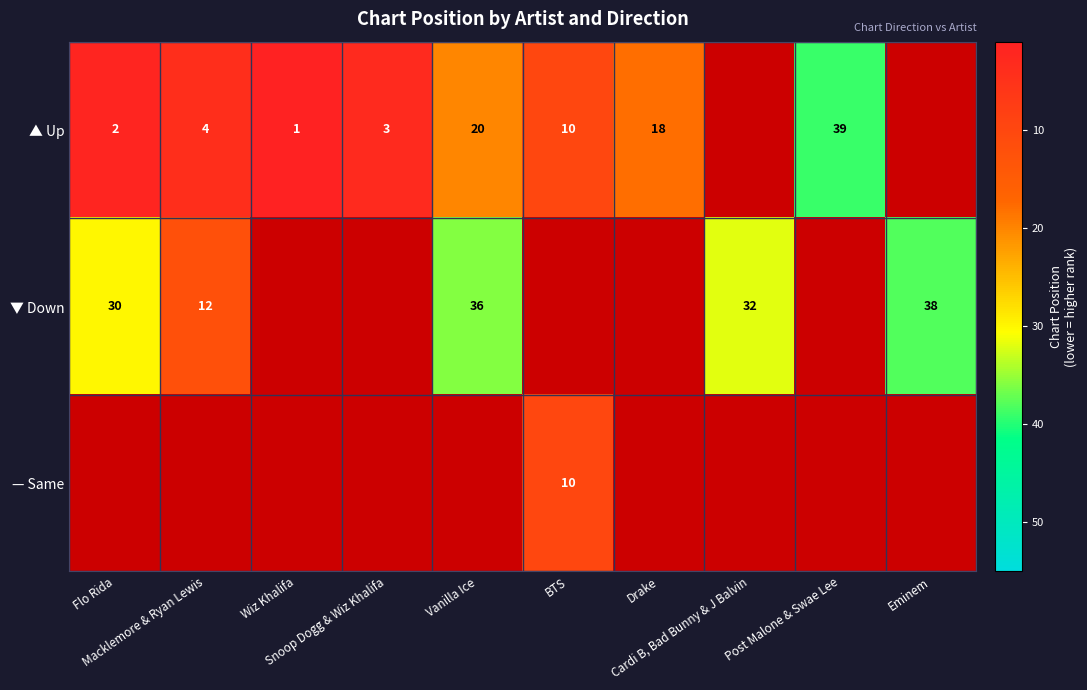

What is the highest value of the ▼ Down series?

38